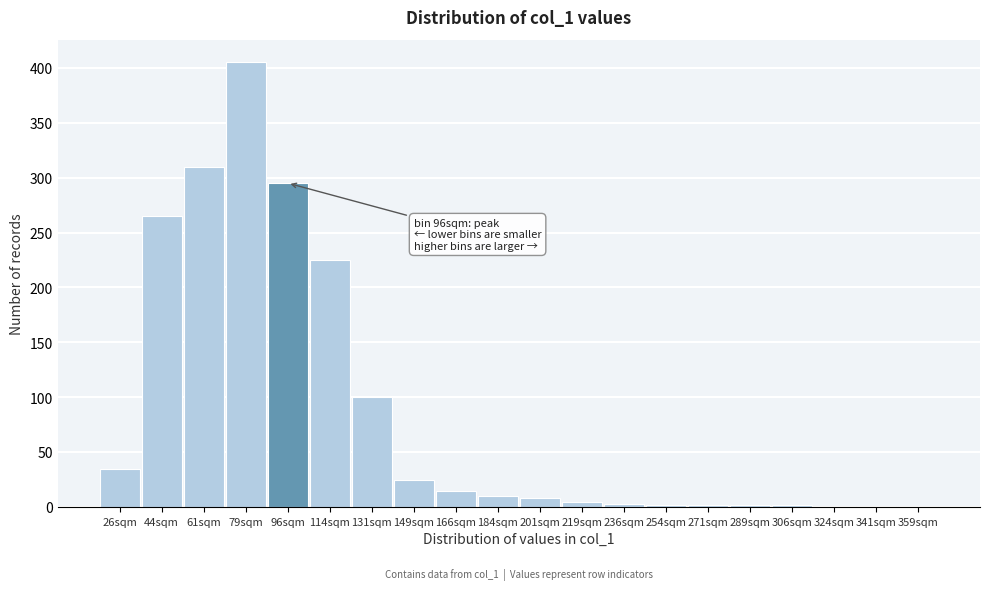

What is the greatest value displayed?

405